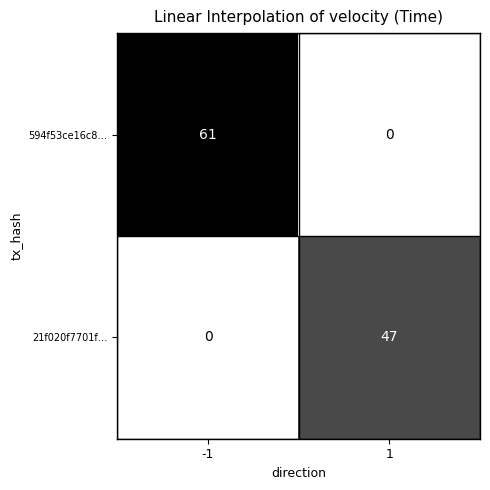

How many data points does each series have?

2